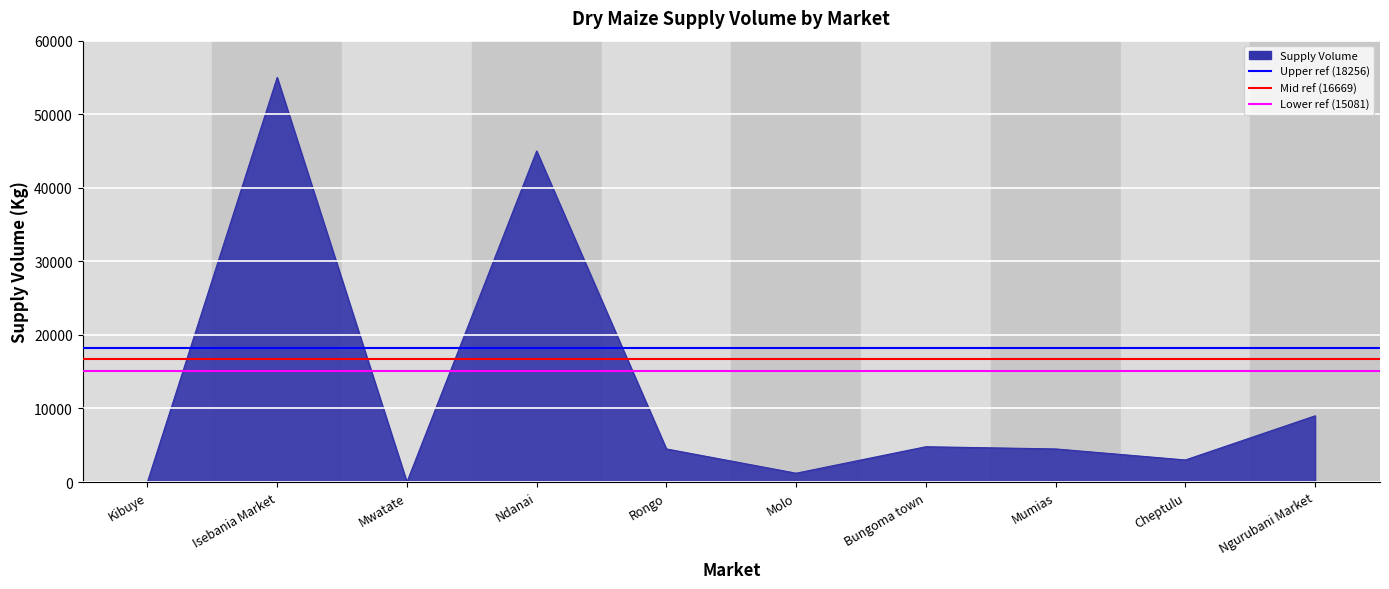

How many lines are shown in the chart?

1